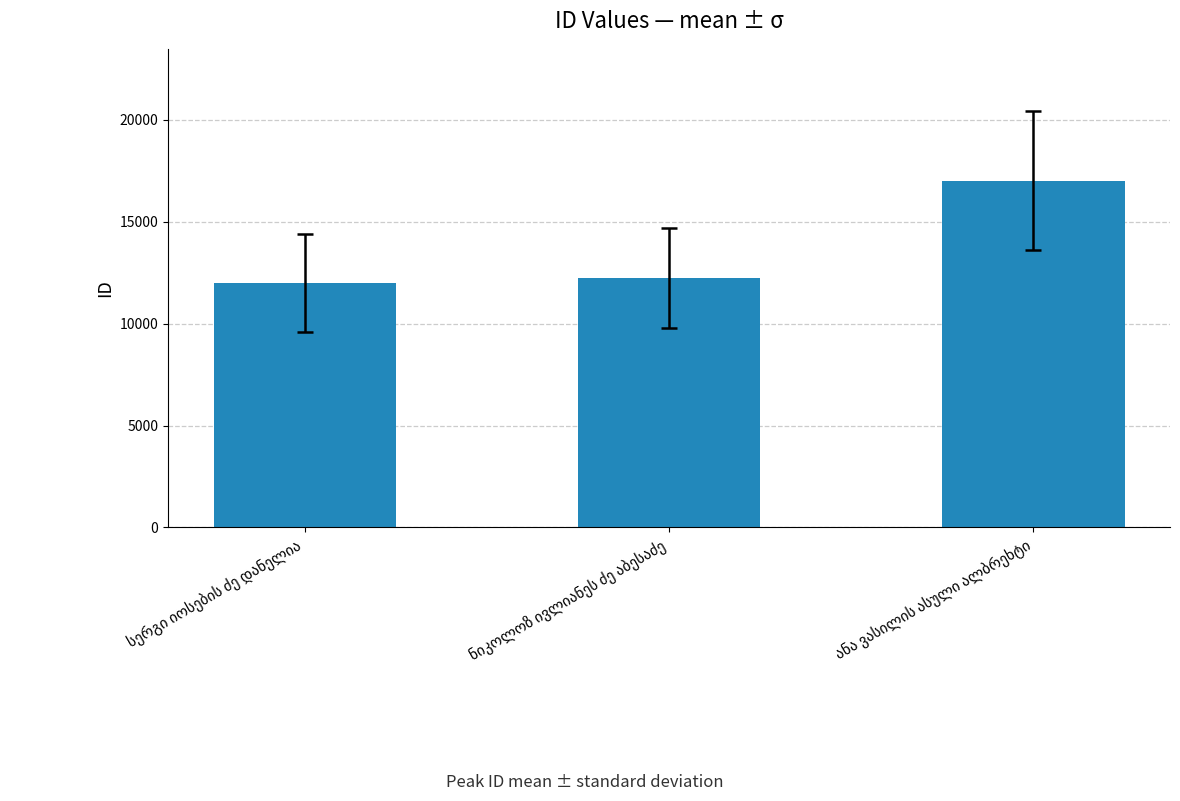

Reading left to right, transcribe all the data shown in this chart.

11987	12230	17010